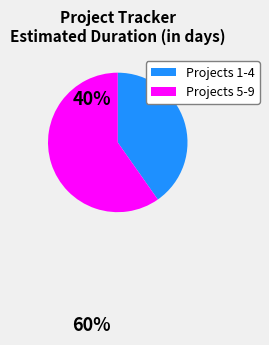

How many segments does this pie chart have?

2